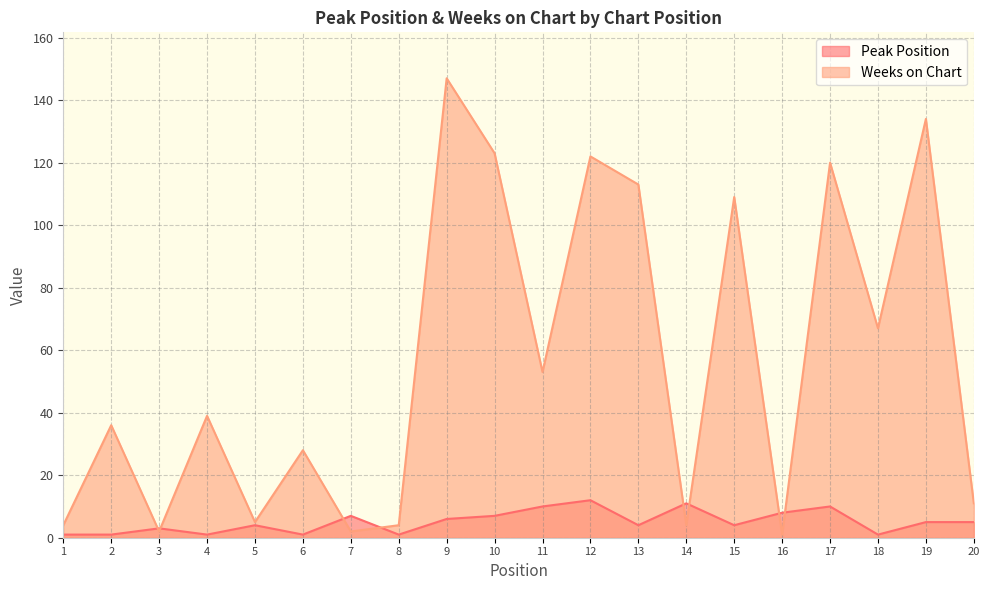

At which category does Peak Position reach its first local peak?

3